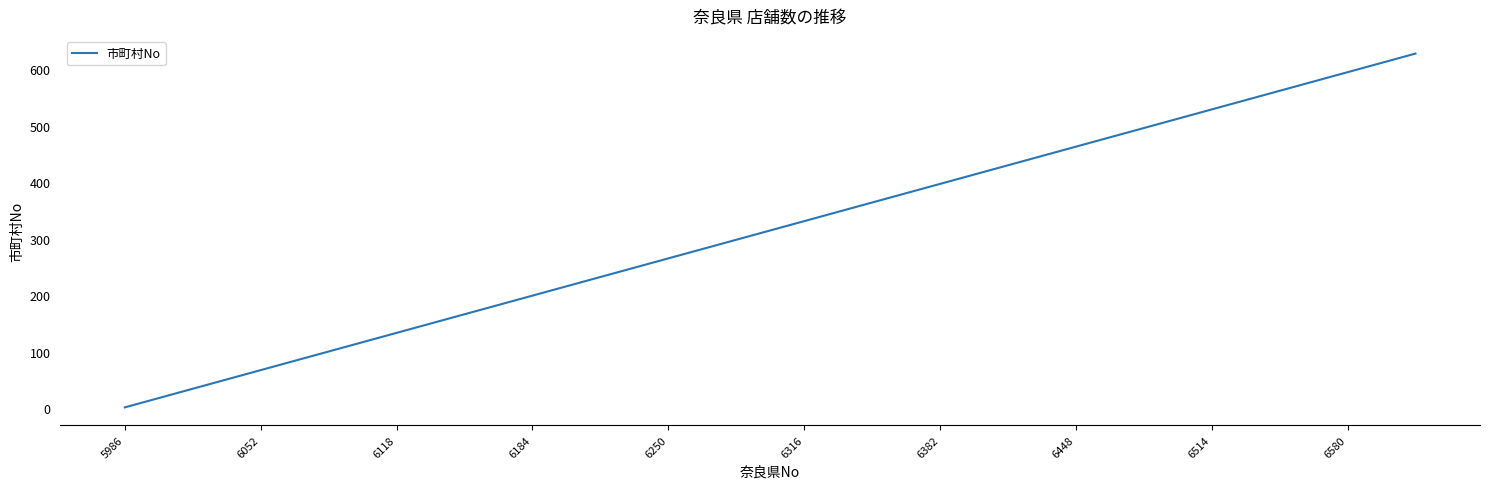

What is the maximum value shown in the chart?

628